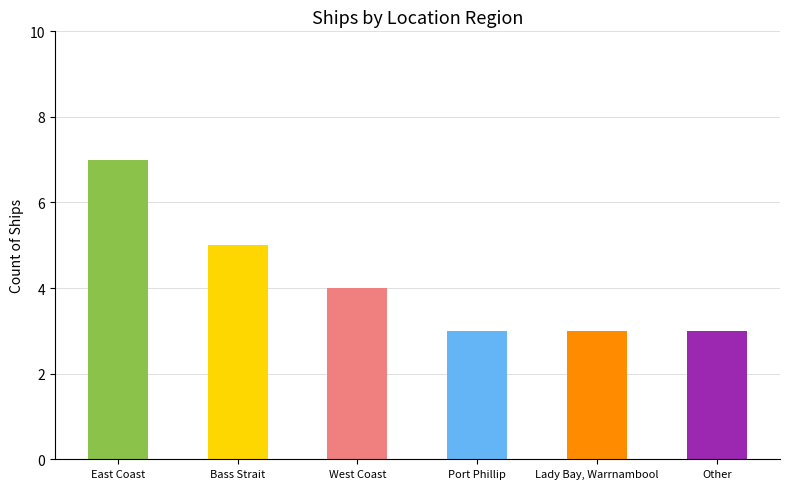

Reading right to left, what are all the values shown in this chart?

Other=3	Lady Bay, Warrnambool=3	Port Phillip=3	West Coast=4	Bass Strait=5	East Coast=7